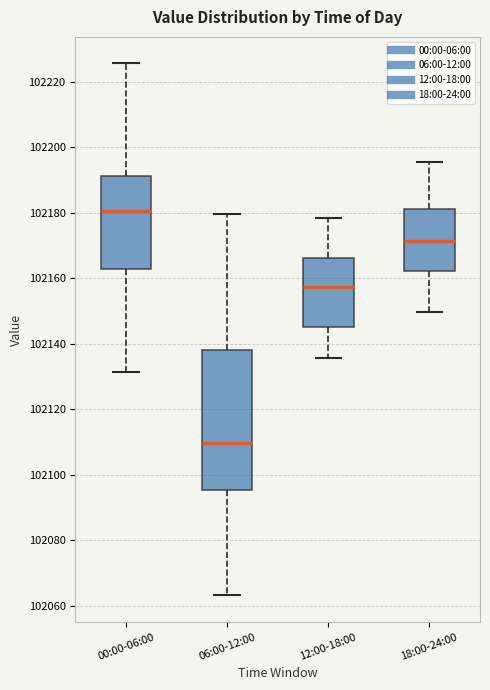

Which box's median line is the highest?

00:00-06:00